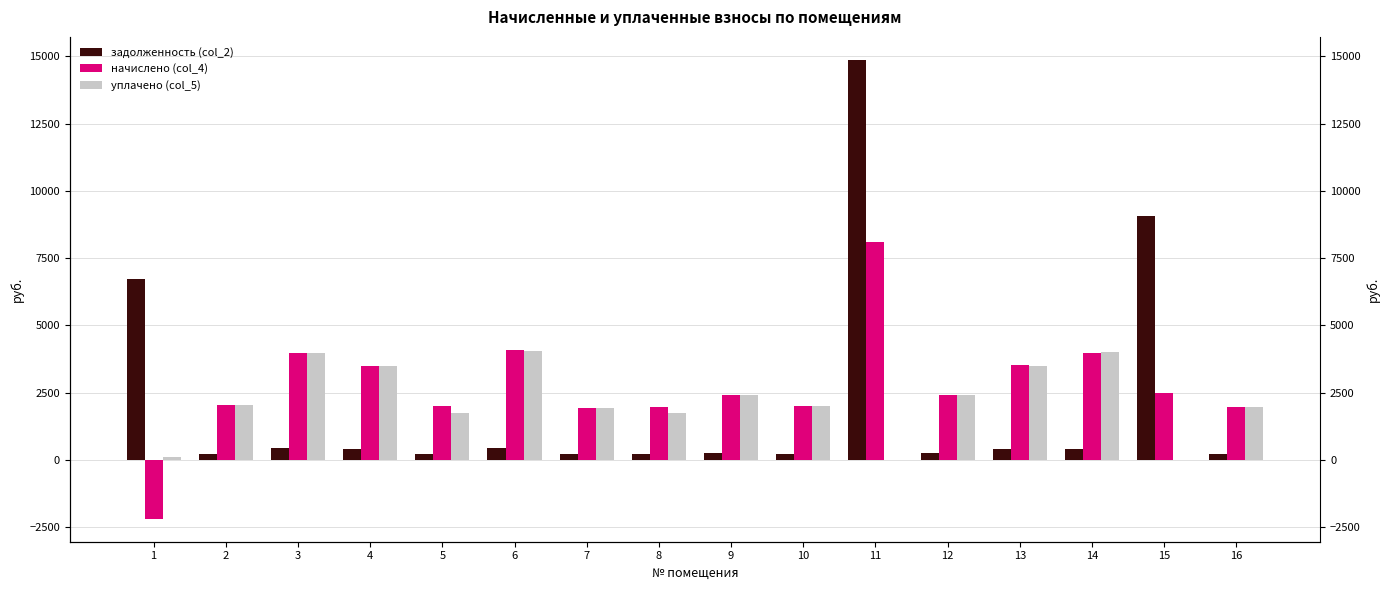

What is the approximate value of начислено (col_4) at 15?

2475.4